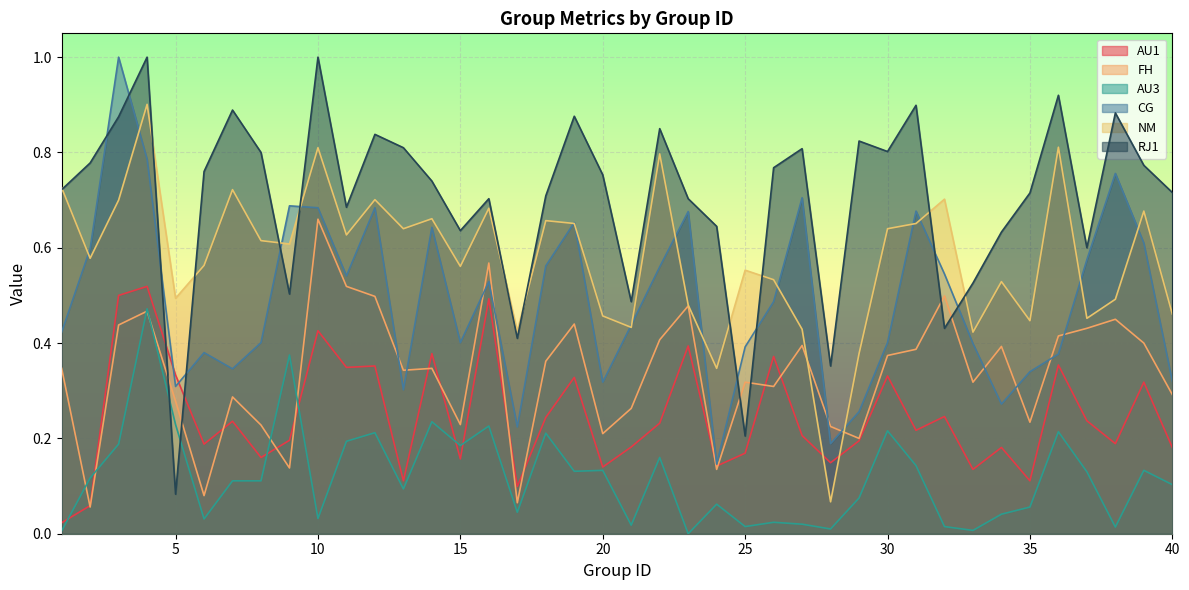

Count the number of categories in the chart.

40